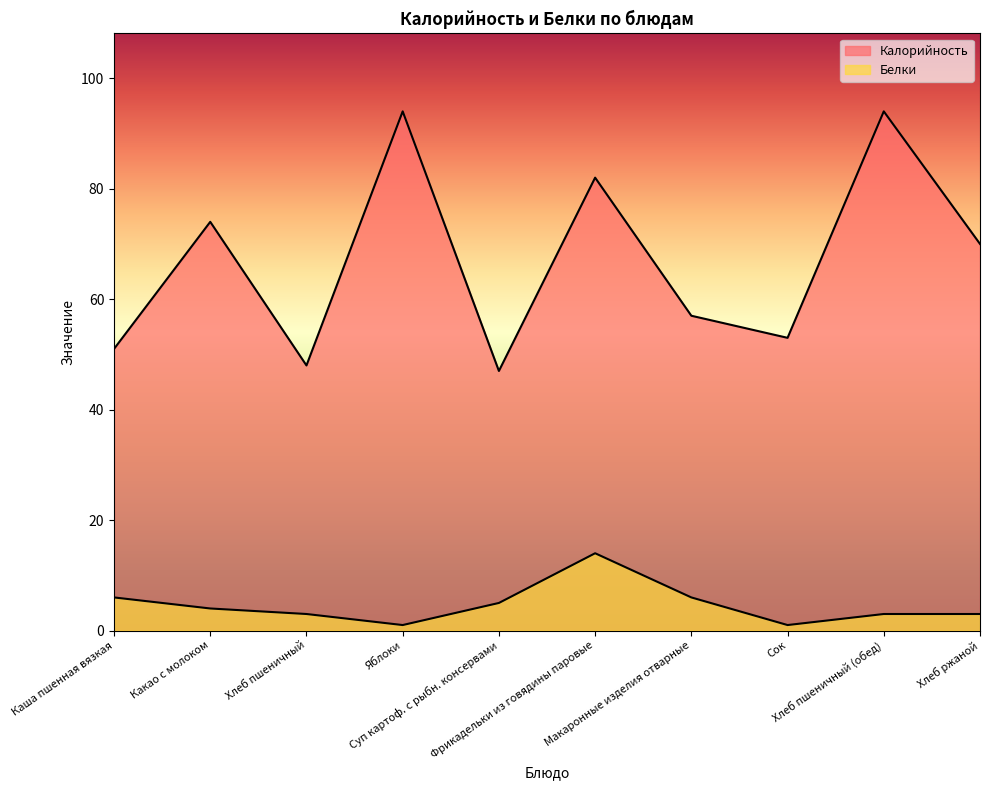

What is the greatest value displayed?

94